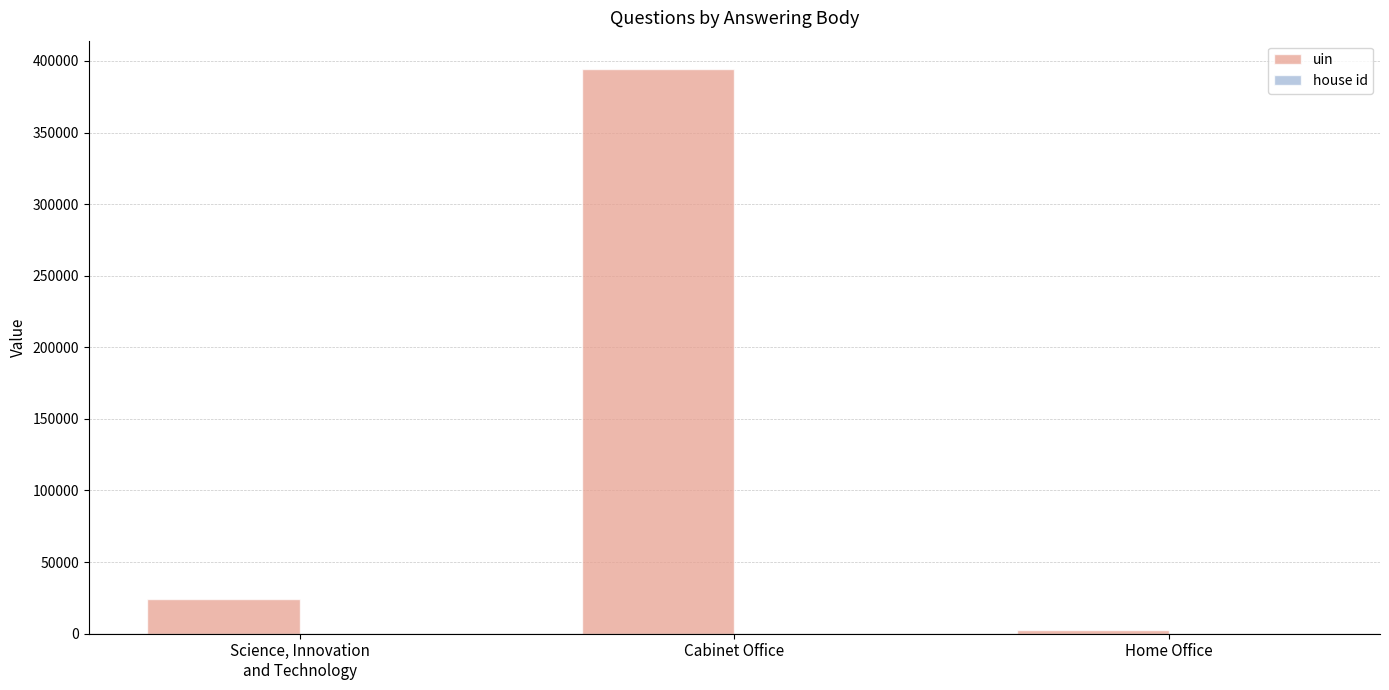

Which series has the largest total across all categories?

uin